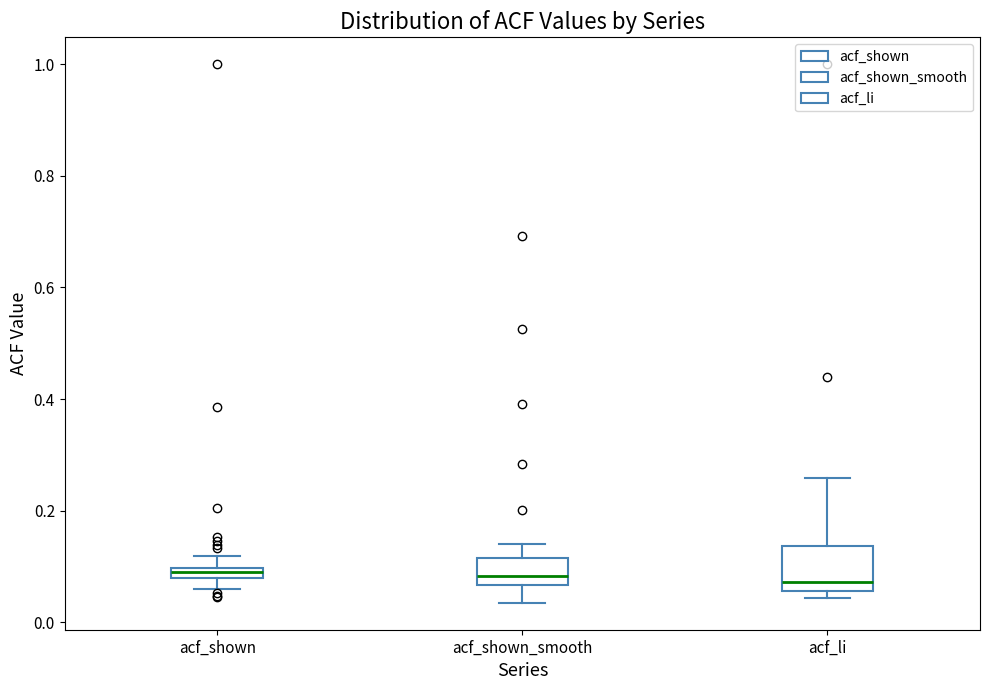

Where is the lower edge of the box for acf_shown on the y-axis? The values are not printed on the chart, so give them approximately, as read against the axis.

0.08